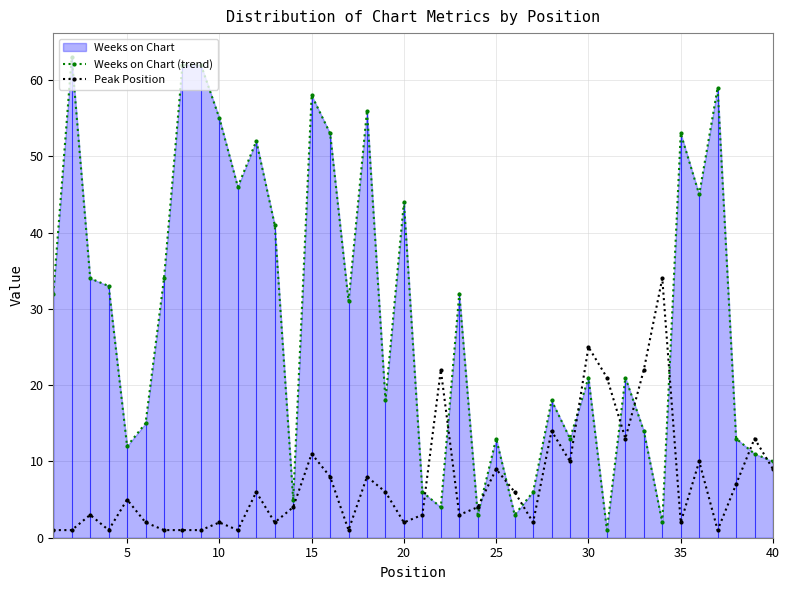

What is the sum of all Peak Position values?

297